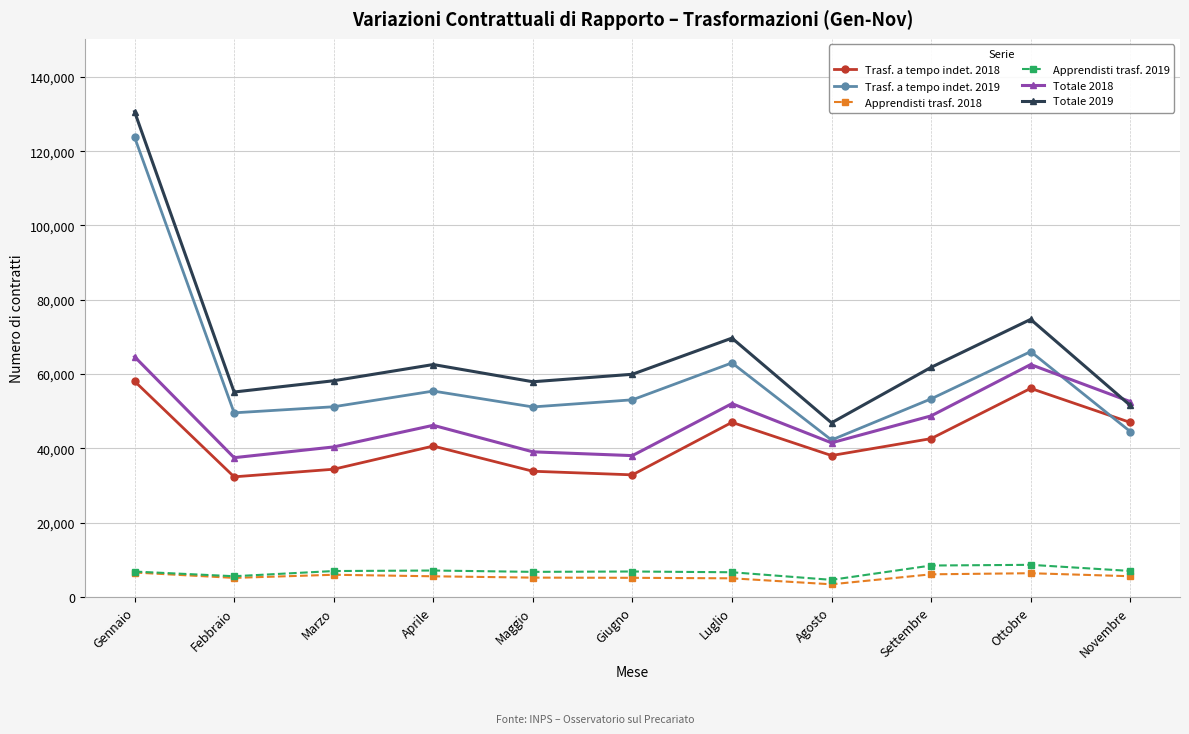

What are all the series names shown in the legend?

Trasf. a tempo indet. 2018, Trasf. a tempo indet. 2019, Apprendisti trasf. 2018, Apprendisti trasf. 2019, Totale 2018, Totale 2019